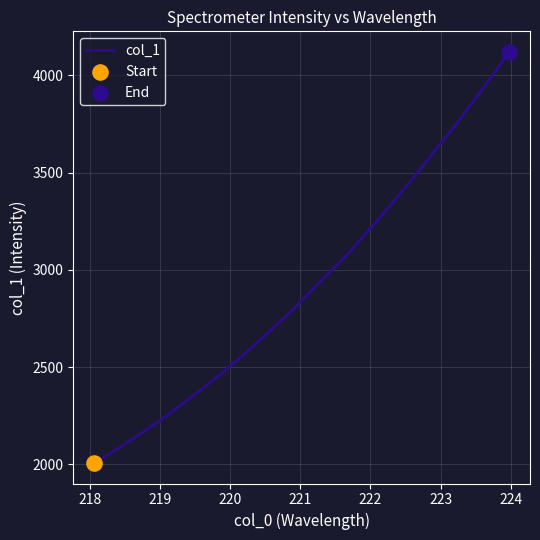

What is the greatest value displayed?

4119.8